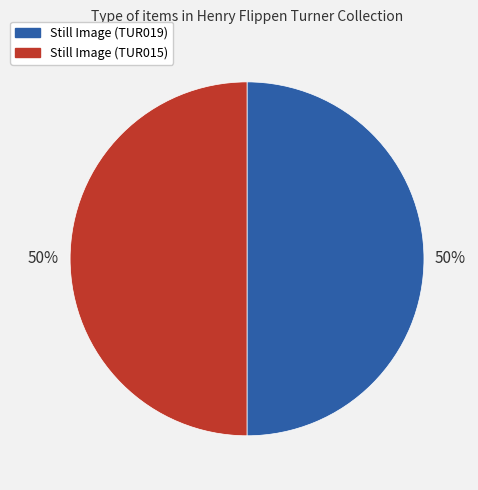

To the nearest percent, what portion does Still Image (TUR019) represent?

50%